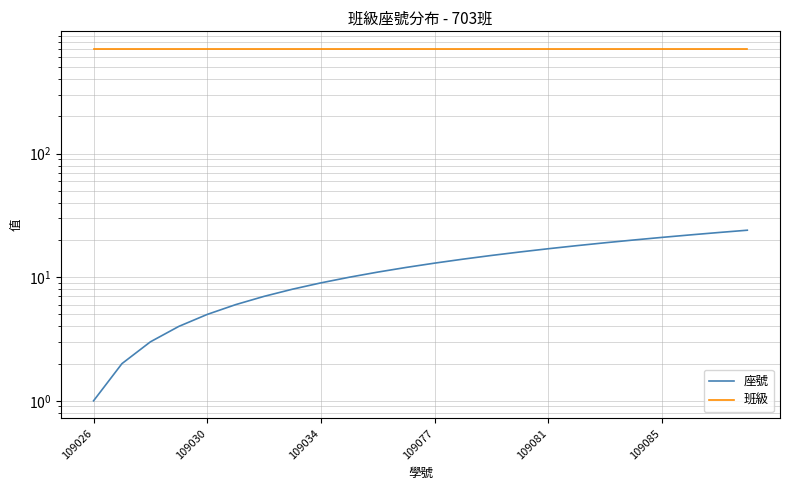

At which label is 班級 closest to 703?

109026